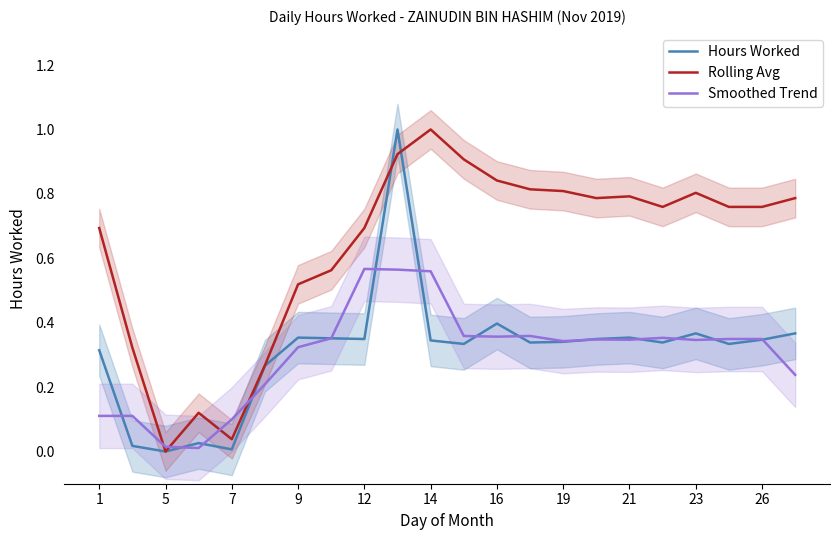

The value of Rolling Avg at 5 is 0.0. True or false?

True